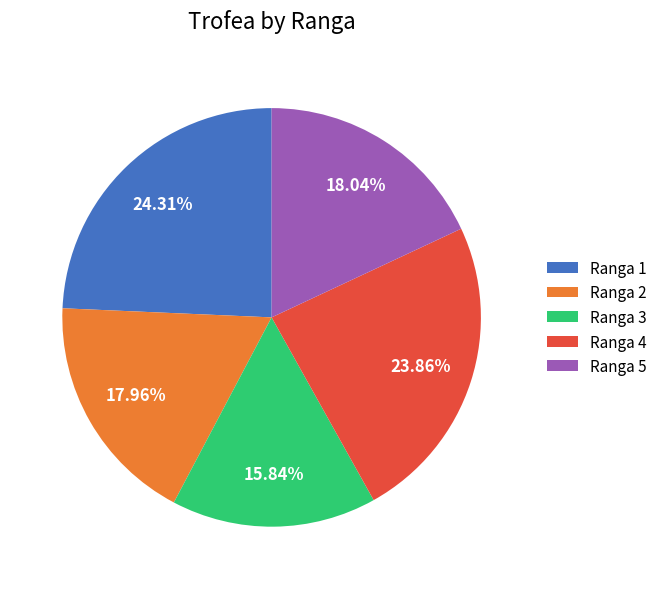

To the nearest percent, what is the average slice percentage?

20%